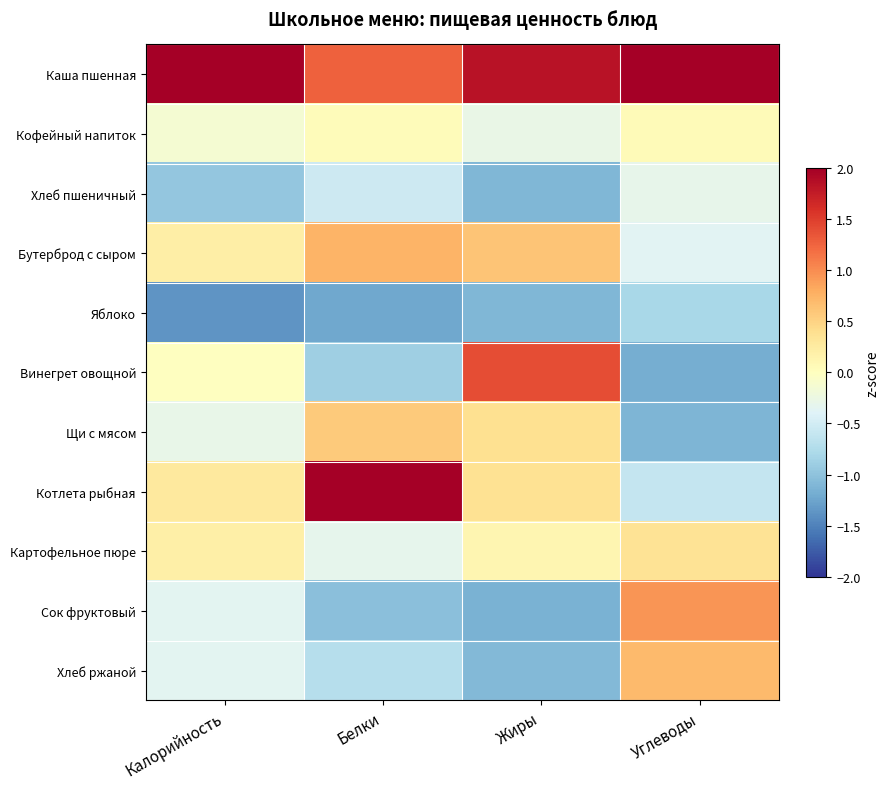

Reading right to left, list all the values displayed in this chart.

Каша пшенная: Углеводы=2.4	Жиры=1.8	Белки=1.3	Калорийность=2.8
Кофейный напиток: Углеводы=0.0	Жиры=-0.3	Белки=0.0	Калорийность=-0.1
Хлеб пшеничный: Углеводы=-0.3	Жиры=-1.1	Белки=-0.5	Калорийность=-1.0
Бутерброд с сыром: Углеводы=-0.4	Жиры=0.6	Белки=0.7	Калорийность=0.2
Яблоко: Углеводы=-0.8	Жиры=-1.1	Белки=-1.2	Калорийность=-1.4
Винегрет овощной: Углеводы=-1.2	Жиры=1.4	Белки=-0.9	Калорийность=-0.0
Щи с мясом: Углеводы=-1.1	Жиры=0.4	Белки=0.6	Калорийность=-0.3
Котлета рыбная: Углеводы=-0.6	Жиры=0.4	Белки=2.1	Калорийность=0.3
Картофельное пюре: Углеводы=0.3	Жиры=0.1	Белки=-0.3	Калорийность=0.2
Сок фруктовый: Углеводы=0.9	Жиры=-1.1	Белки=-1.0	Калорийность=-0.4
Хлеб ржаной: Углеводы=0.7	Жиры=-1.1	Белки=-0.7	Калорийность=-0.4